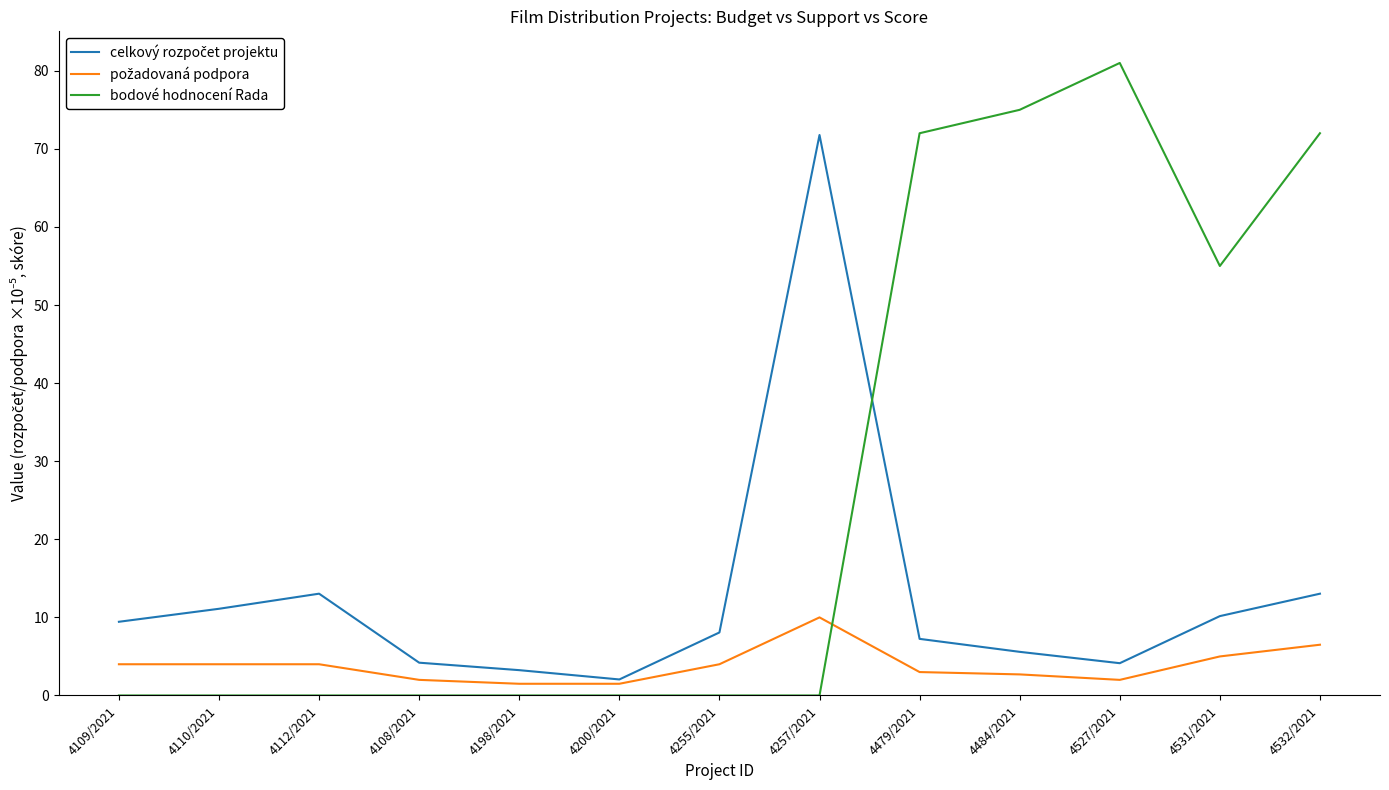

How many lines are shown in the chart?

3